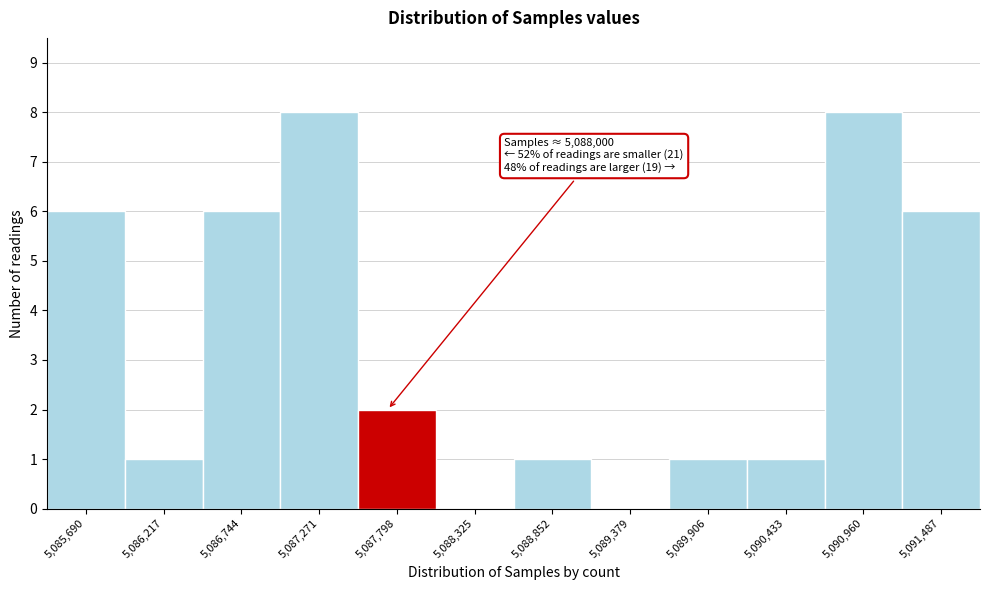

Reading left to right, extract all data points from this chart.

5,085,690=6	5,086,217=1	5,086,744=6	5,087,271=8	5,087,798=2	5,088,325=0	5,088,852=1	5,089,379=0	5,089,906=1	5,090,433=1	5,090,960=8	5,091,487=6